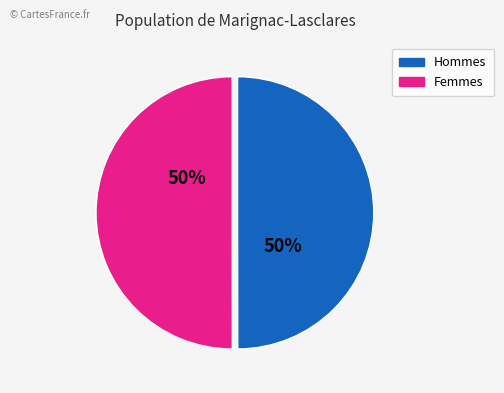

To the nearest percent, what is the average slice percentage?

50%